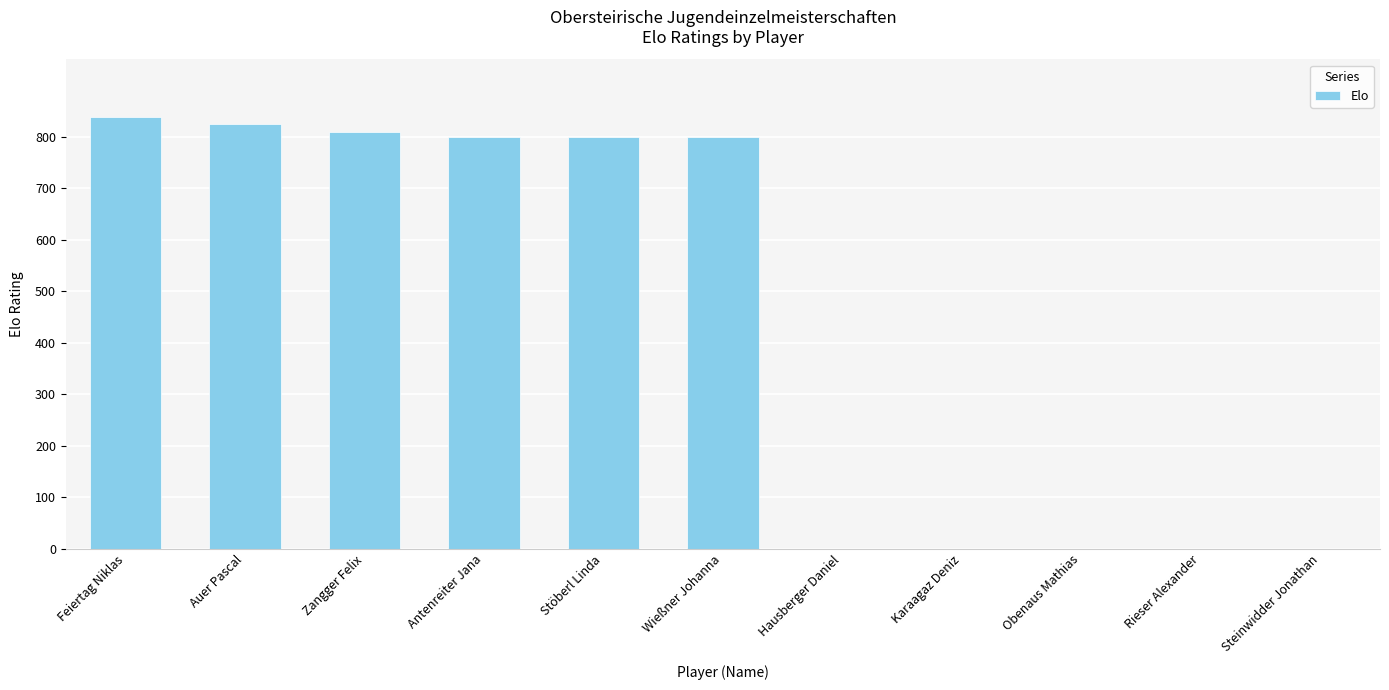

Reading left to right, what are all the values shown in this chart?

Feiertag Niklas=837	Auer Pascal=825	Zangger Felix=809	Antenreiter Jana=800	Stöberl Linda=800	Wießner Johanna=800	Hausberger Daniel=0	Karaagaz Deniz=0	Obenaus Mathias=0	Rieser Alexander=0	Steinwidder Jonathan=0